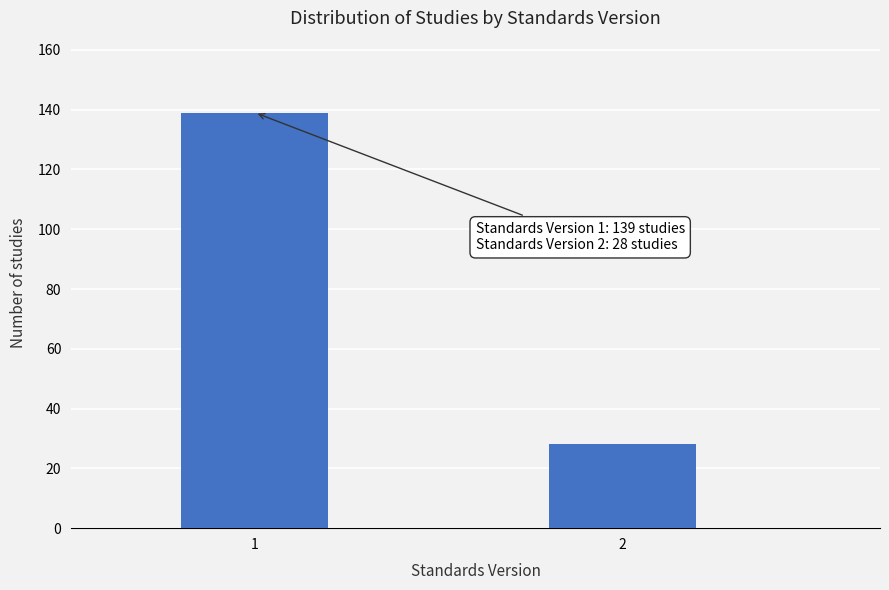

Reading right to left, transcribe all the data shown in this chart.

28	139